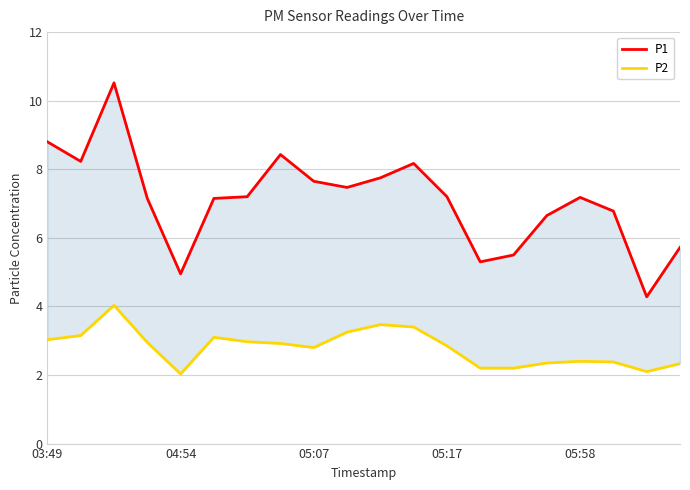

The P1 series shows 8.3 at 13. True or false?

False